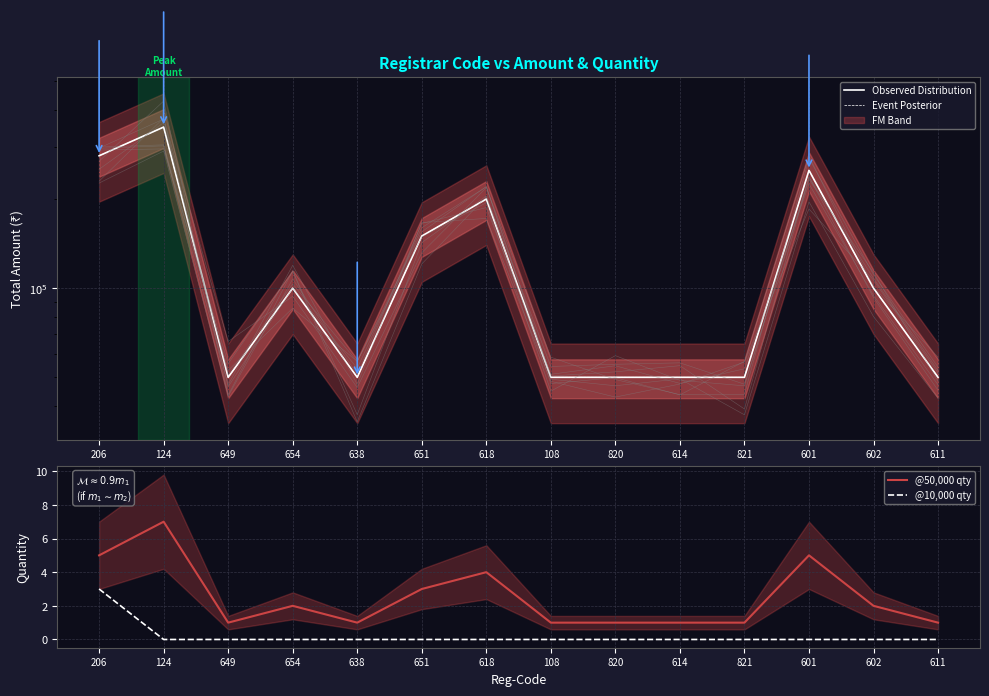

Rank the series at 602 from lowest to highest value.

@10,000 qty, @50,000 qty, Observed Distribution, Event Posterior